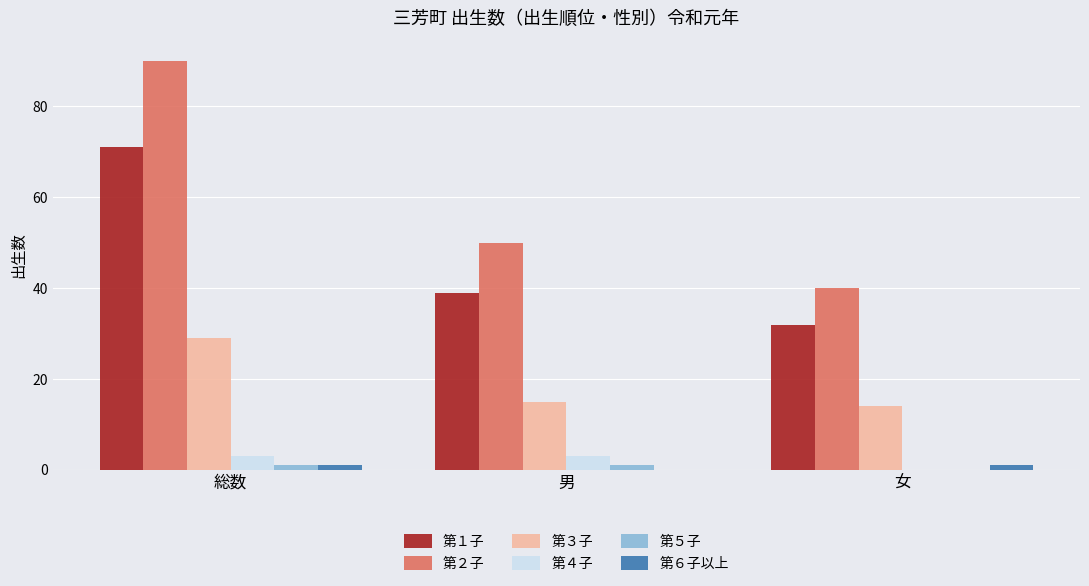

Read the 第６子以上 value at 総数.

1